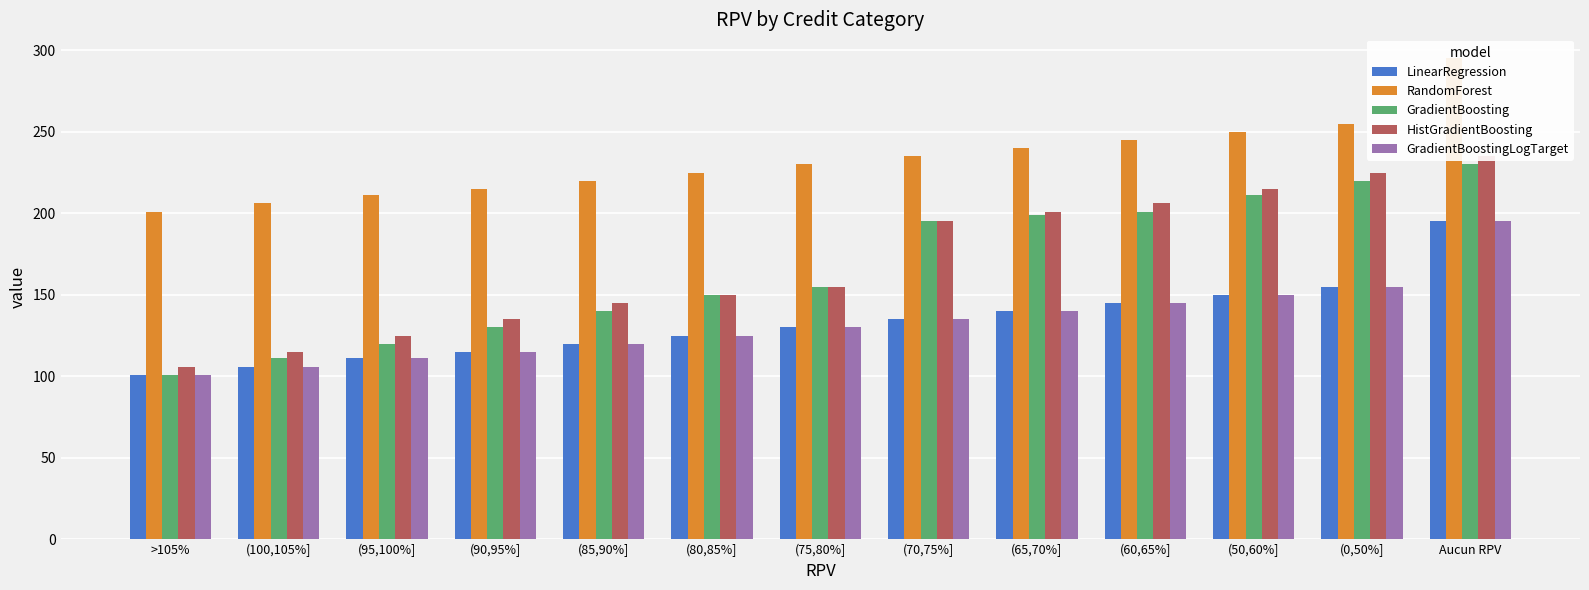

What is the approximate value of RandomForest at (65,70%], to the nearest 10?

240